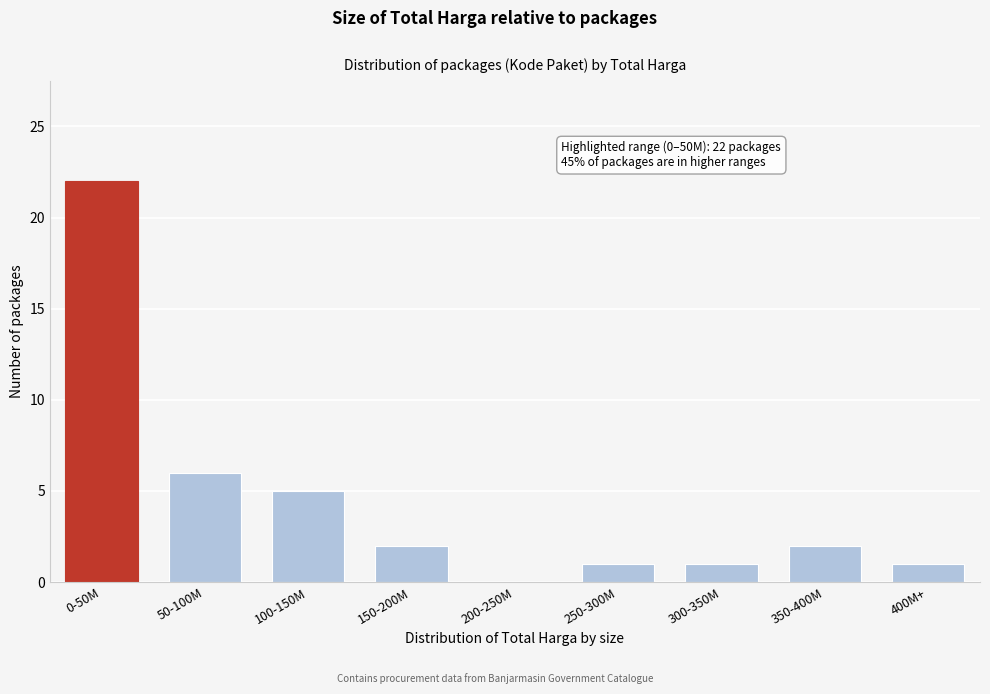

Reading left to right, list all the values displayed in this chart.

0-50M=22	50-100M=6	100-150M=5	150-200M=2	200-250M=0	250-300M=1	300-350M=1	350-400M=2	400M+=1